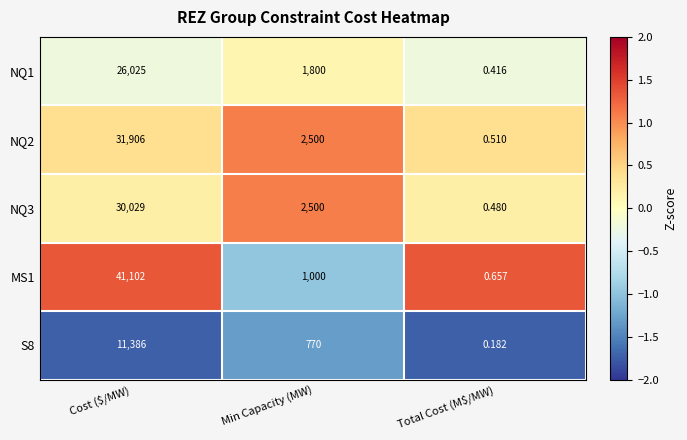

Rank the series by their maximum value, from highest to lowest.

MS1, NQ2, NQ3, NQ1, S8